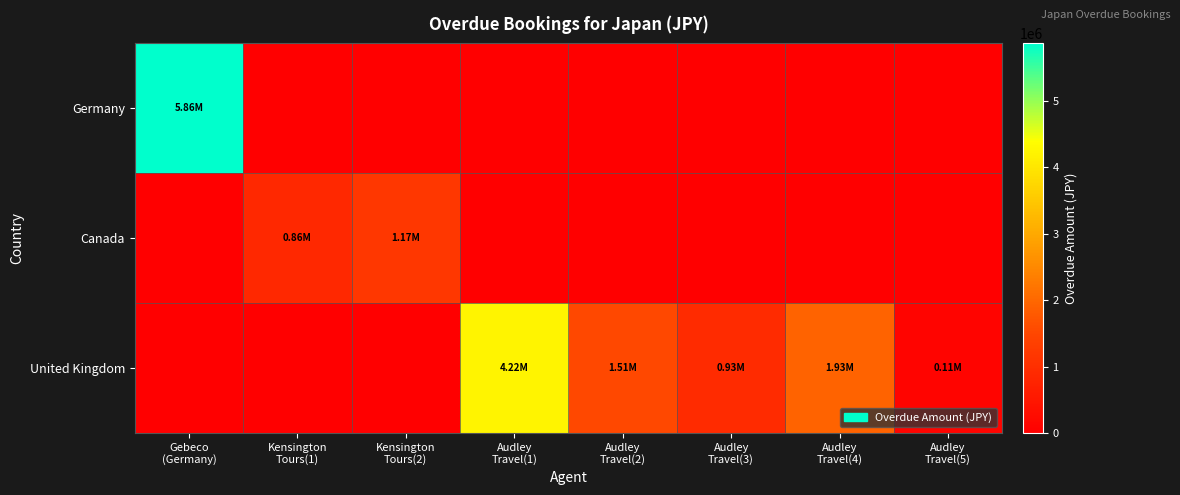

Rank the series at Audley Travel(2) from highest to lowest value.

United Kingdom, Germany, Canada